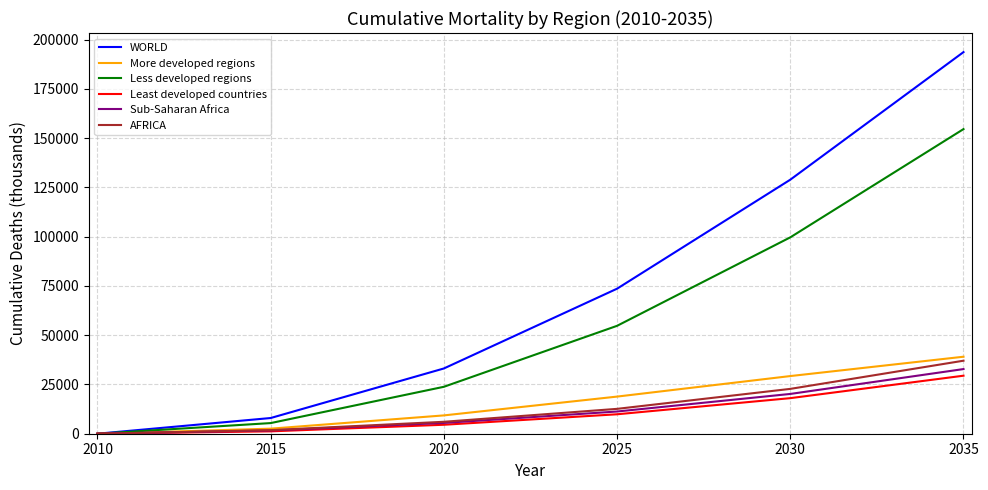

Rank the series by their maximum value, from highest to lowest.

WORLD, Less developed regions, More developed regions, AFRICA, Sub-Saharan Africa, Least developed countries